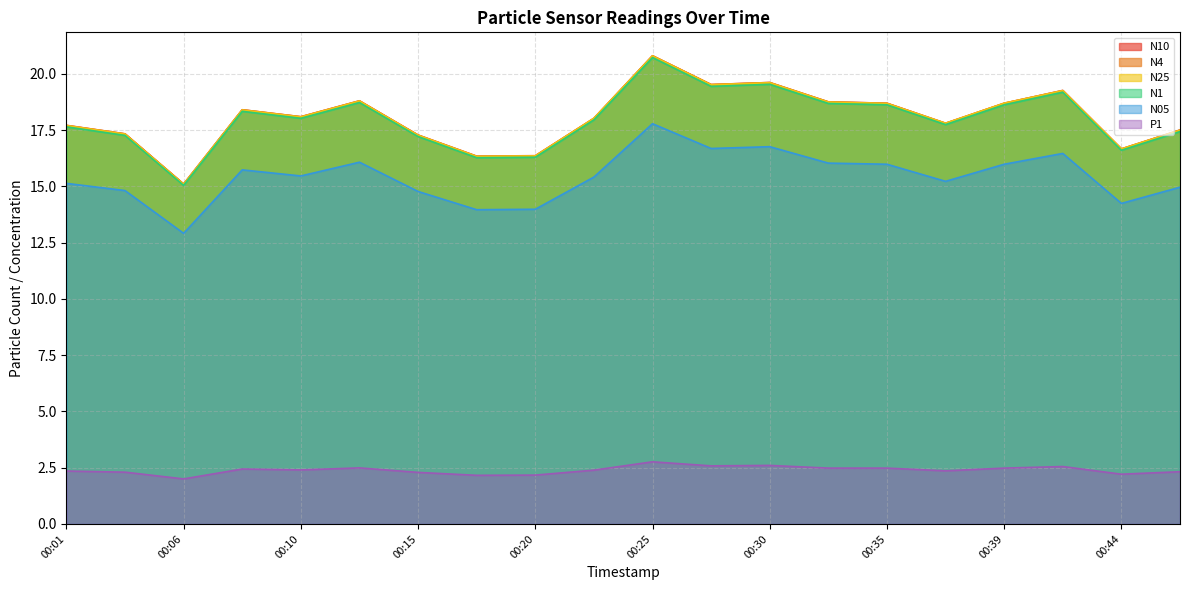

True or false: P1 and N1 intersect in this chart.

False